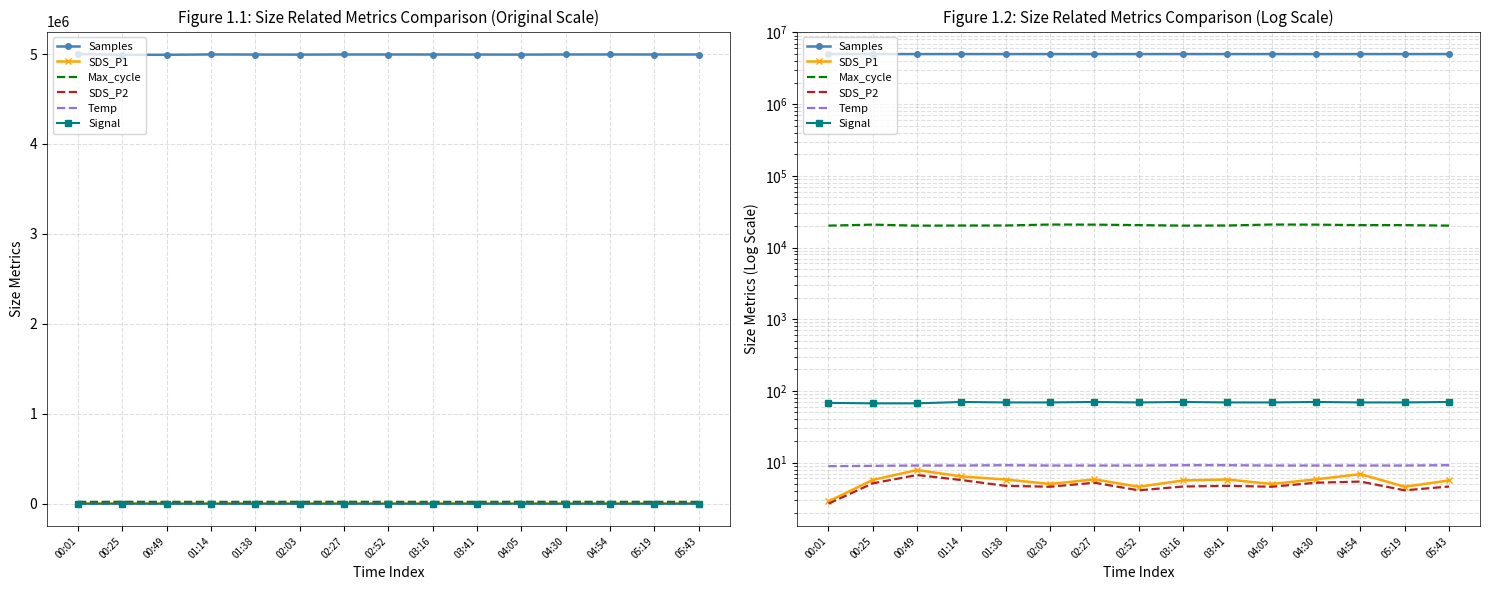

At which category is the sum across all series the highest?

00:01